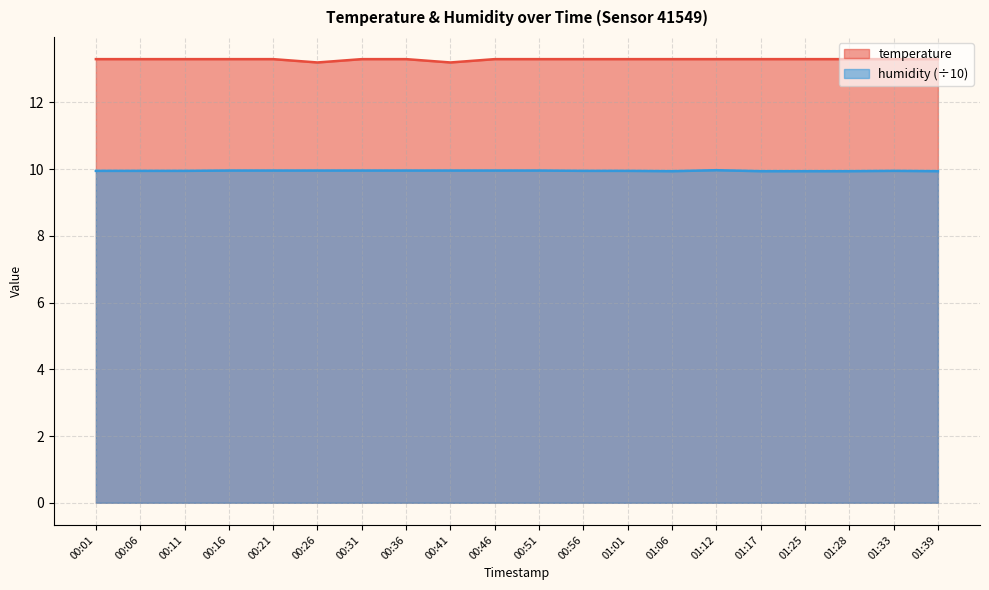

What is the label of the 8th point from the right?

01:01